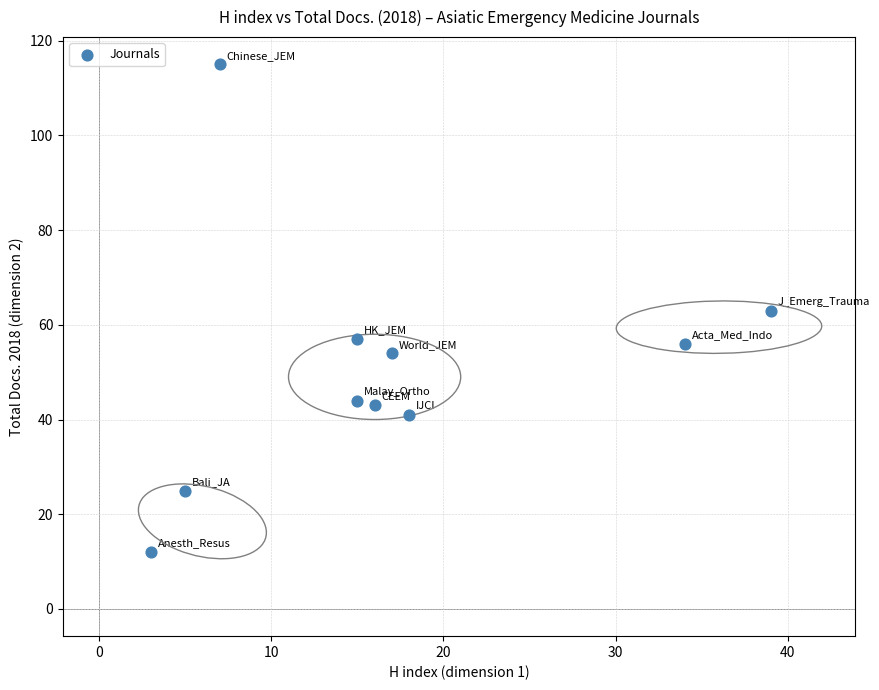

What is the range of Y values (max minus min)?

103